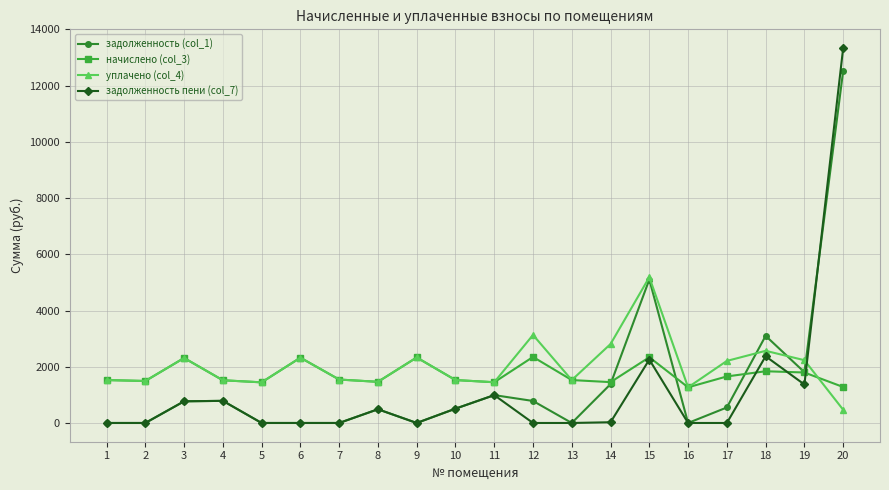

Rank the series at 20 from highest to lowest value.

задолженность пени (col_7), задолженность (col_1), начислено (col_3), уплачено (col_4)